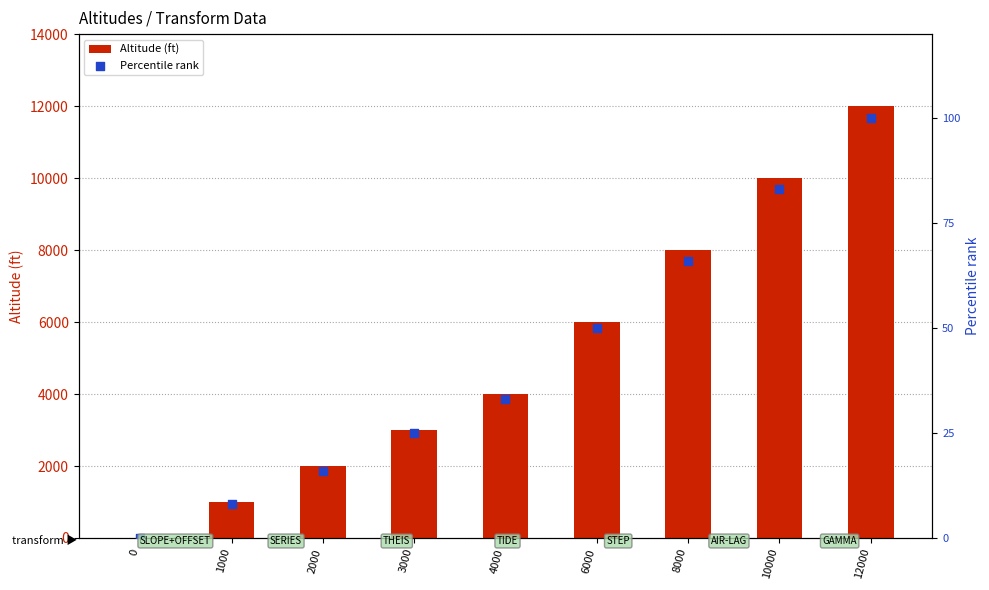

What is the total value across all series at 12000?

12100